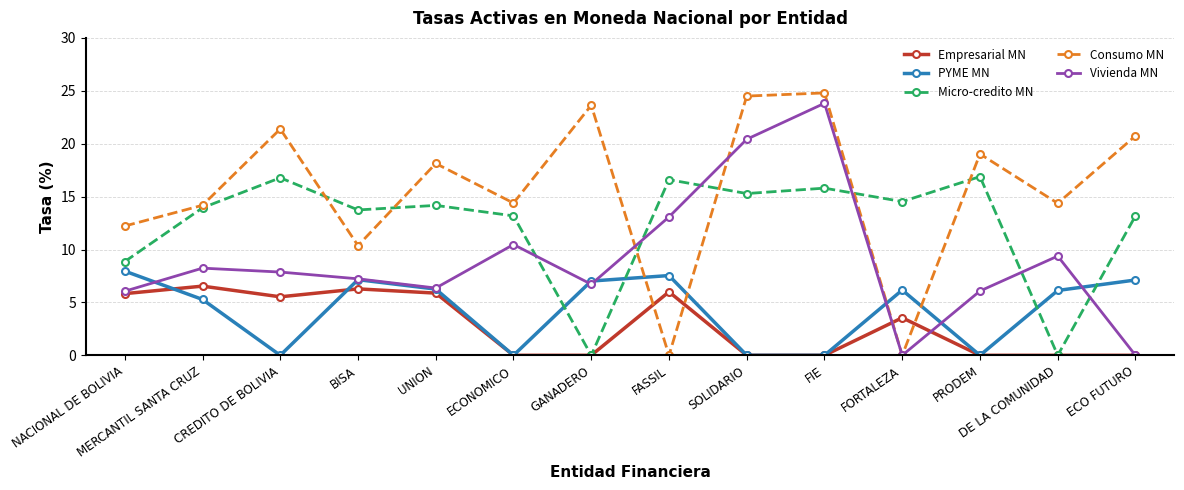

What is the approximate value of PYME MN at FASSIL?

7.5